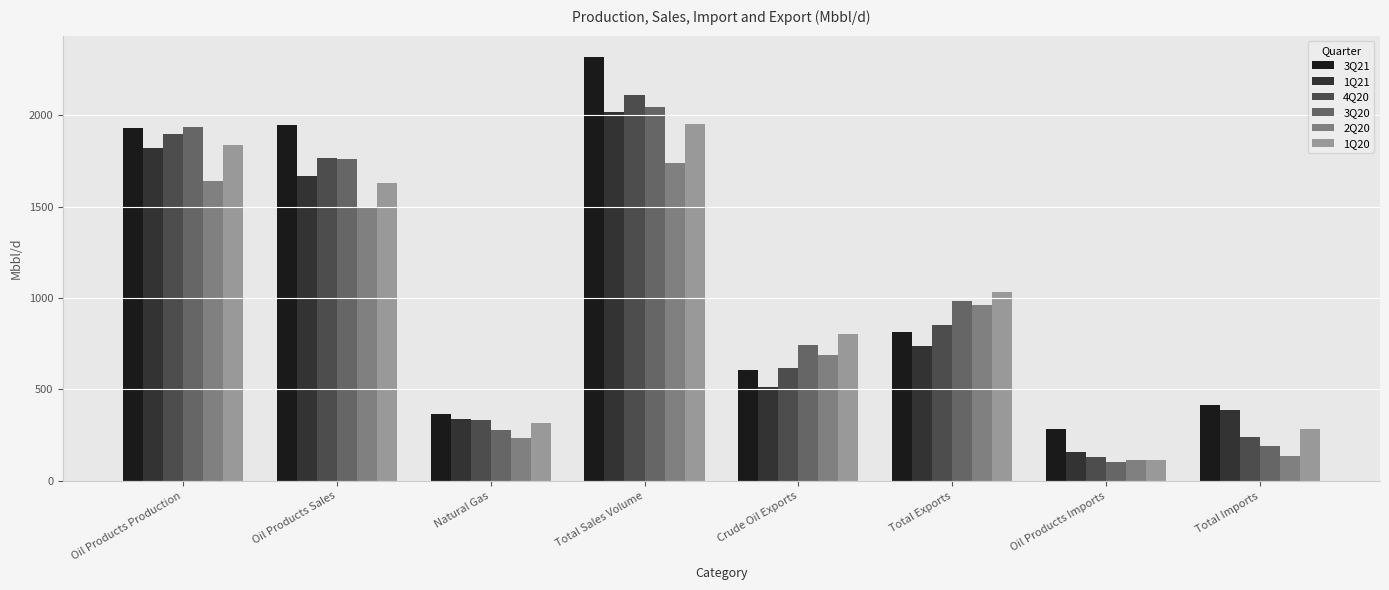

The 3Q20 series shows 172 at Natural Gas. True or false?

False